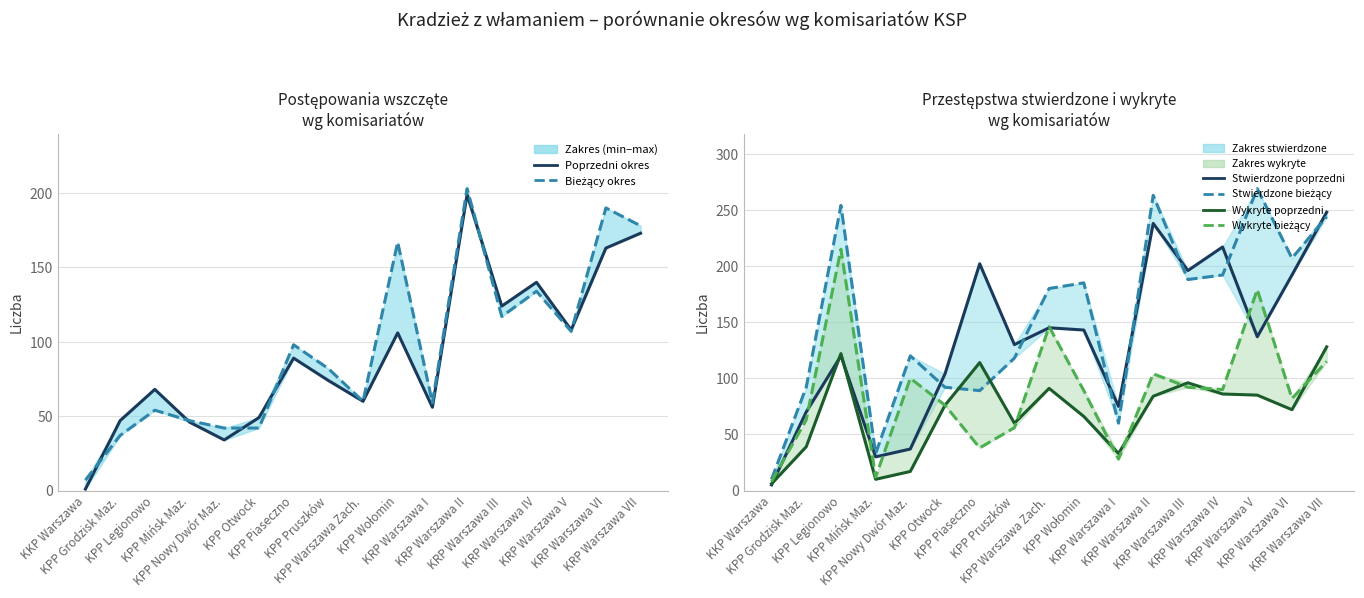

What is the difference between the Poprzedni okres values at KPP Mińsk Maz. and KKP Warszawa?

45